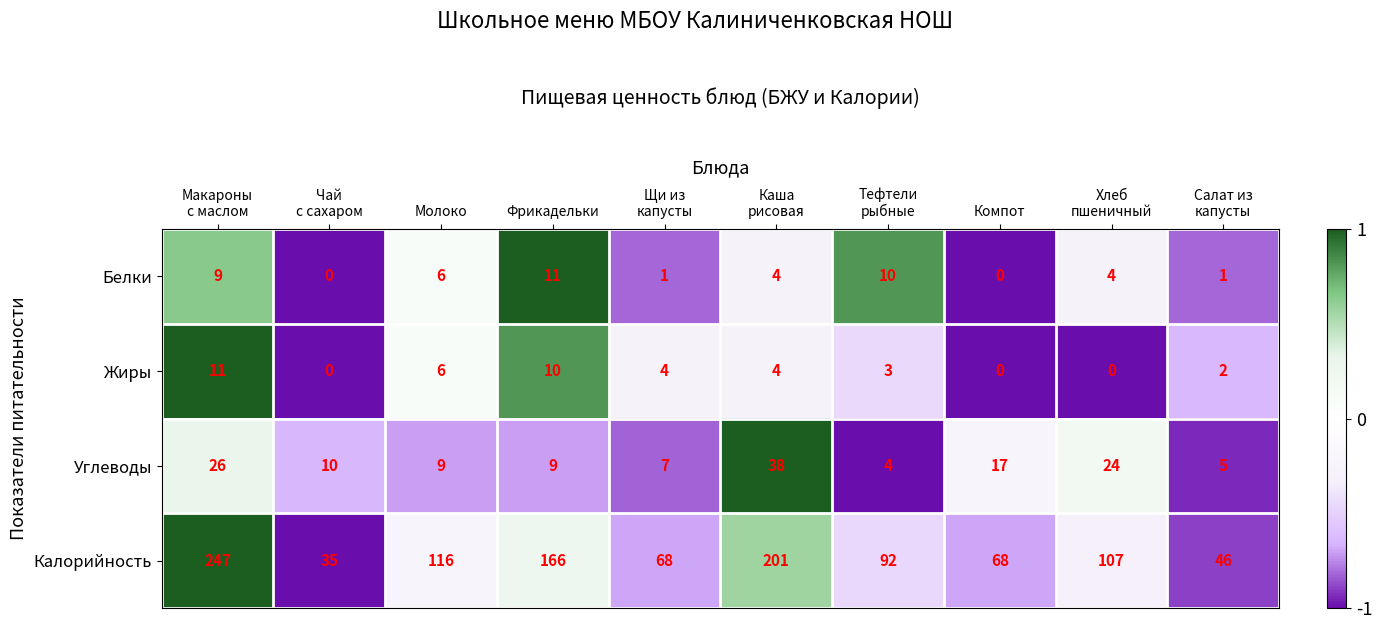

Where is Калорийность nearest to the value 141?

Молоко